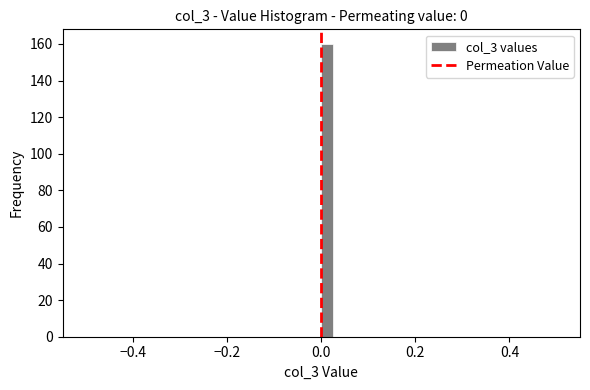

Read against the x-axis, roughly where is the centre of the tallest bar?

0.02